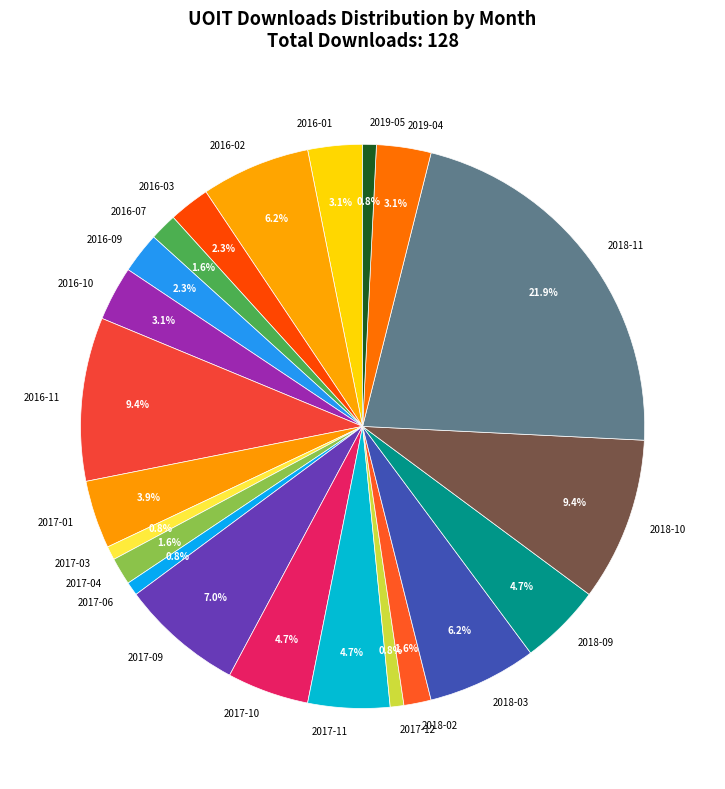

To the nearest percent, what portion does 2017-06 represent?

1%